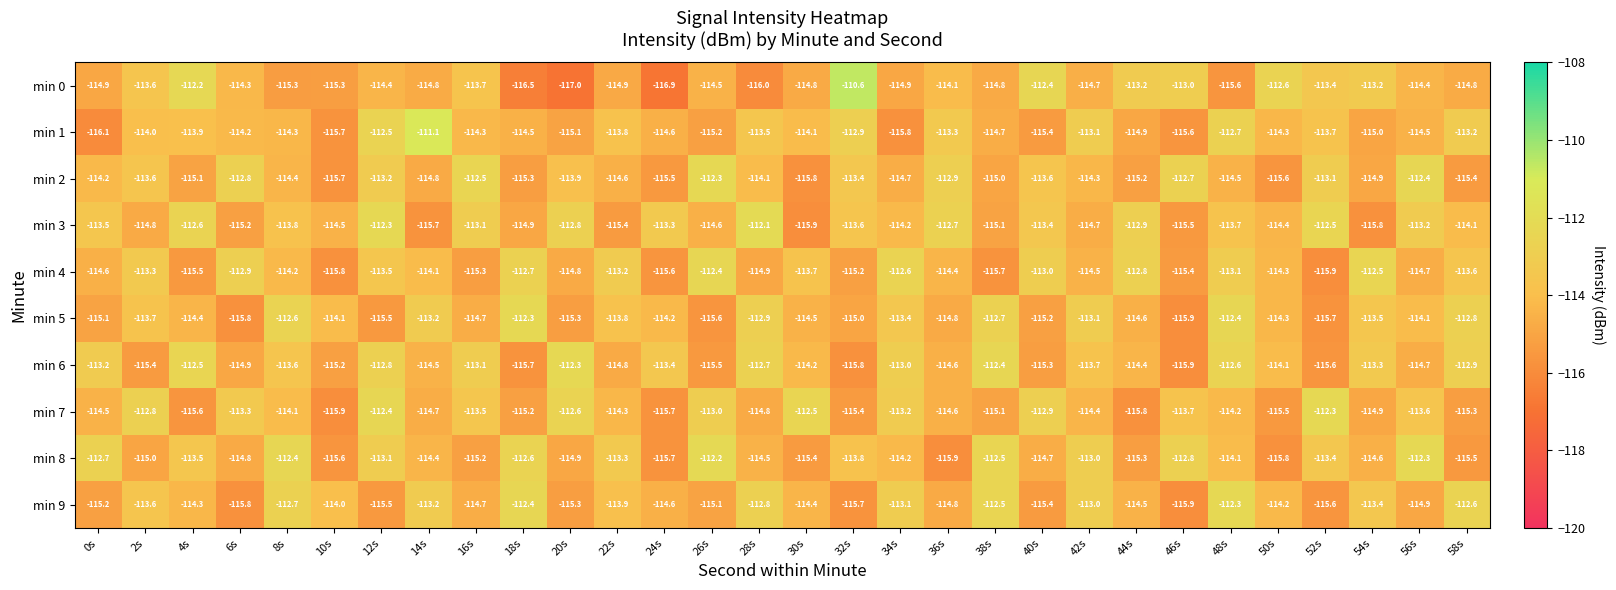

How many values in the min 3 series are below -113?

23